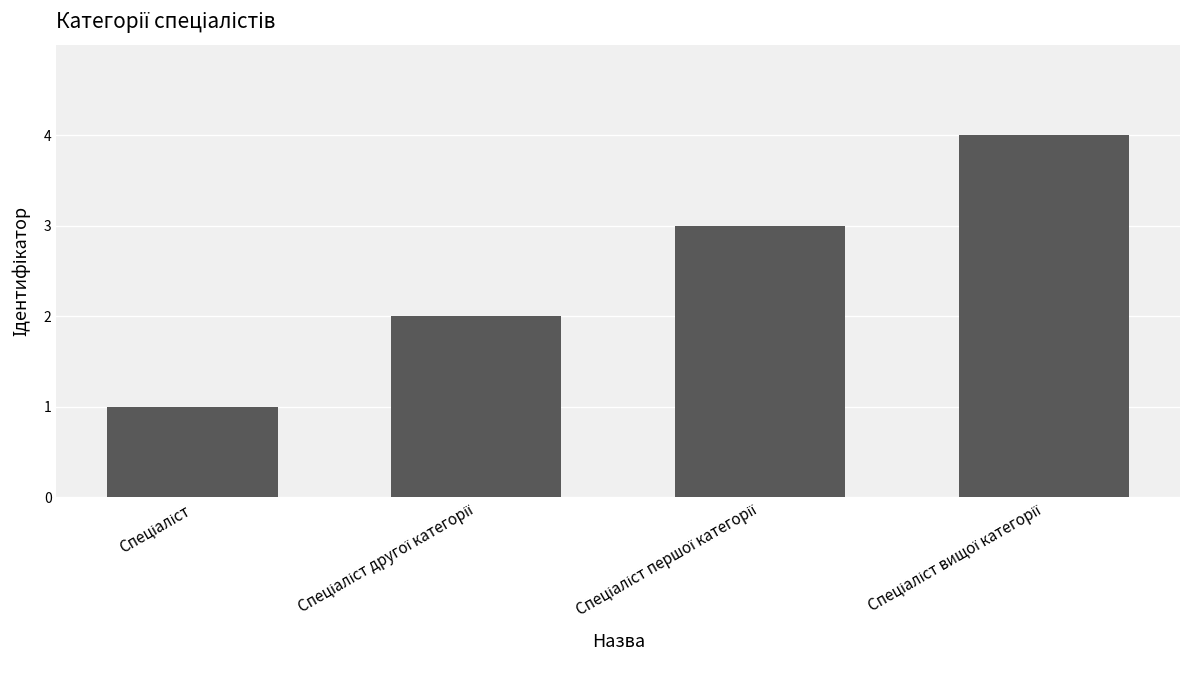

What is the difference between the maximum and minimum values?

3